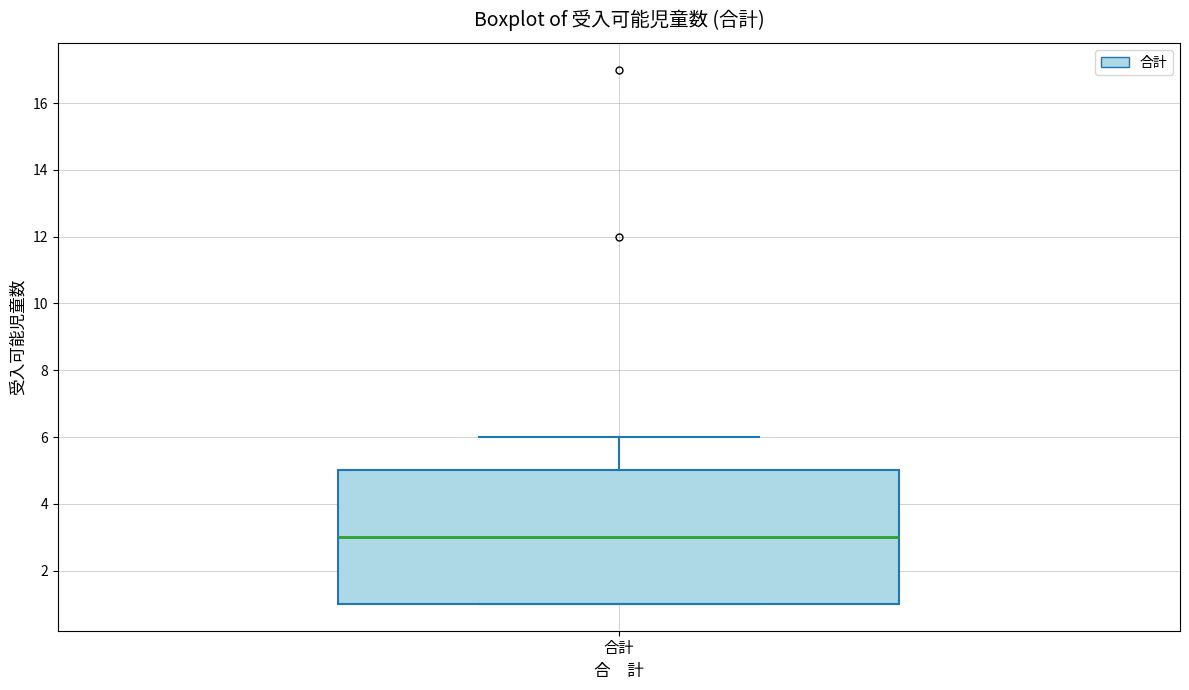

Read this box plot against the y-axis: the position of the median line, the range covered by the box, and the ends of both whiskers. The values are not printed on the chart, so give them approximately, as read against the axis.

median 3, box 1 to 5, whiskers 1 to 6